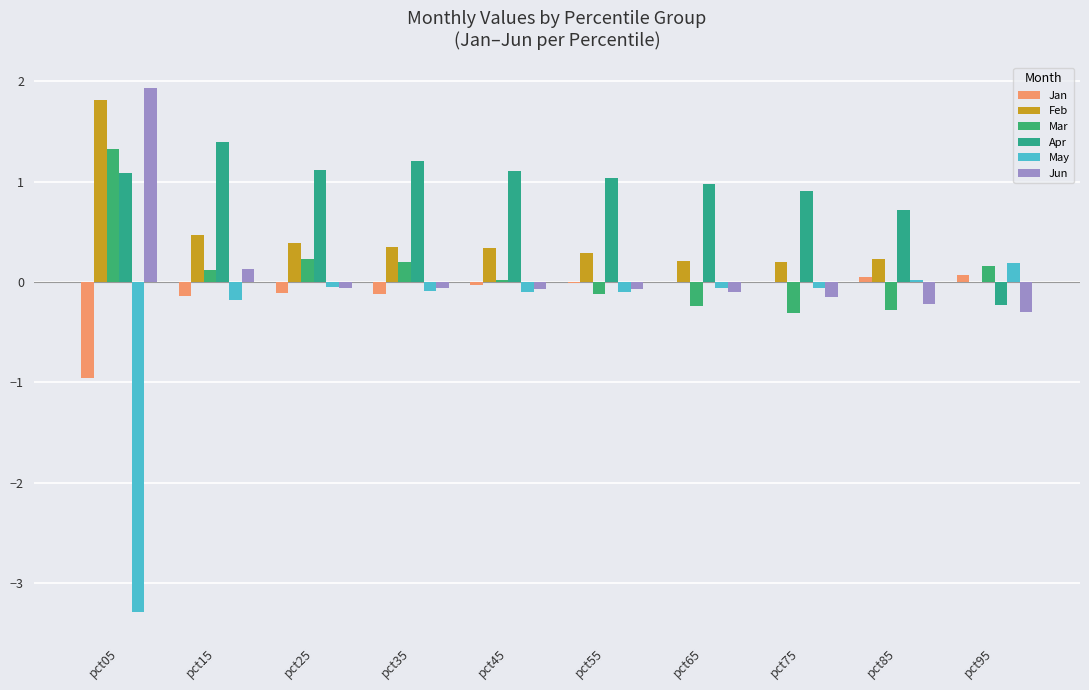

Which series has the widest spread of values?

May